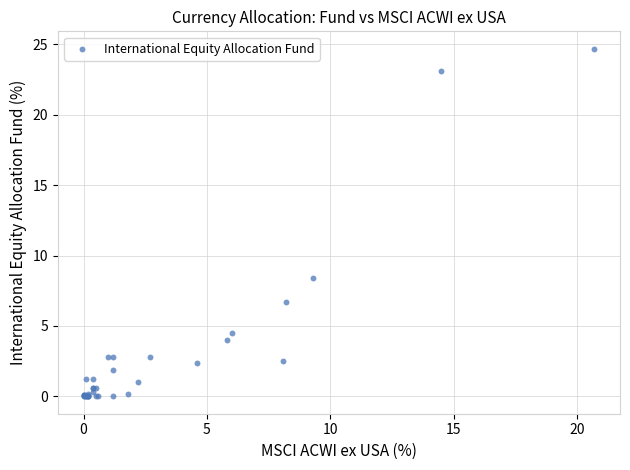

What Y value in the scatter plot is closest to 12?

8.4